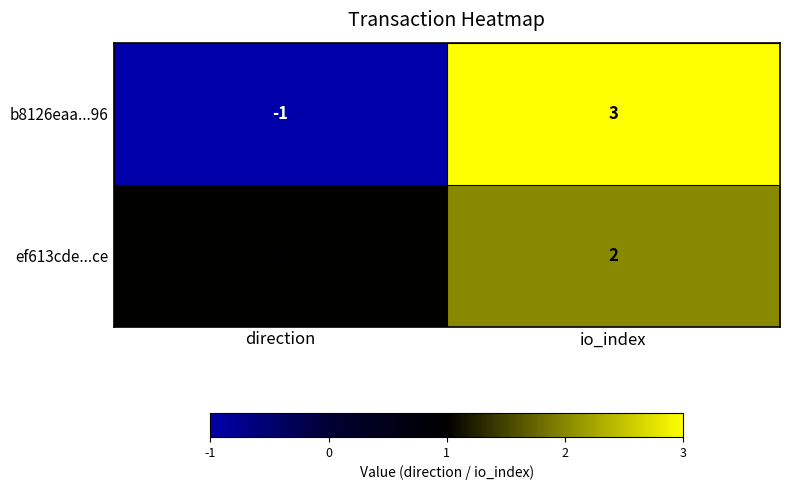

The value of ef613cde...ce at direction is 1. True or false?

True